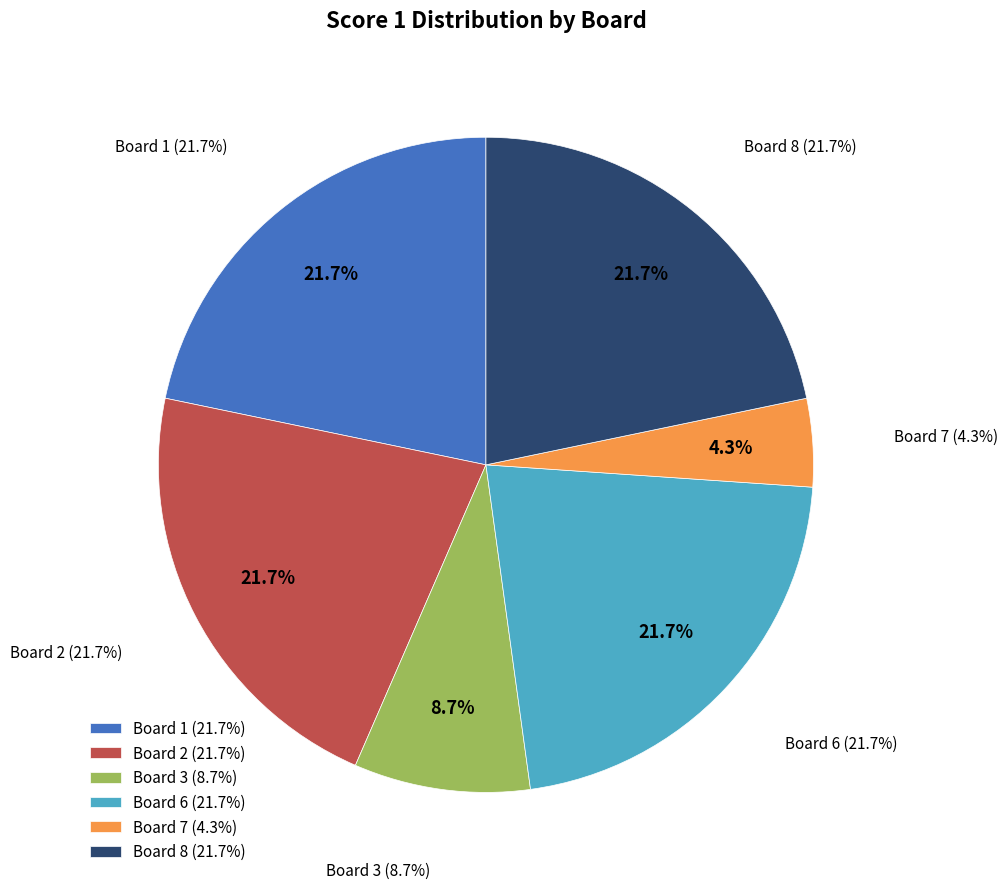

The Board 7 slice represents 11% of the pie. True or false?

False